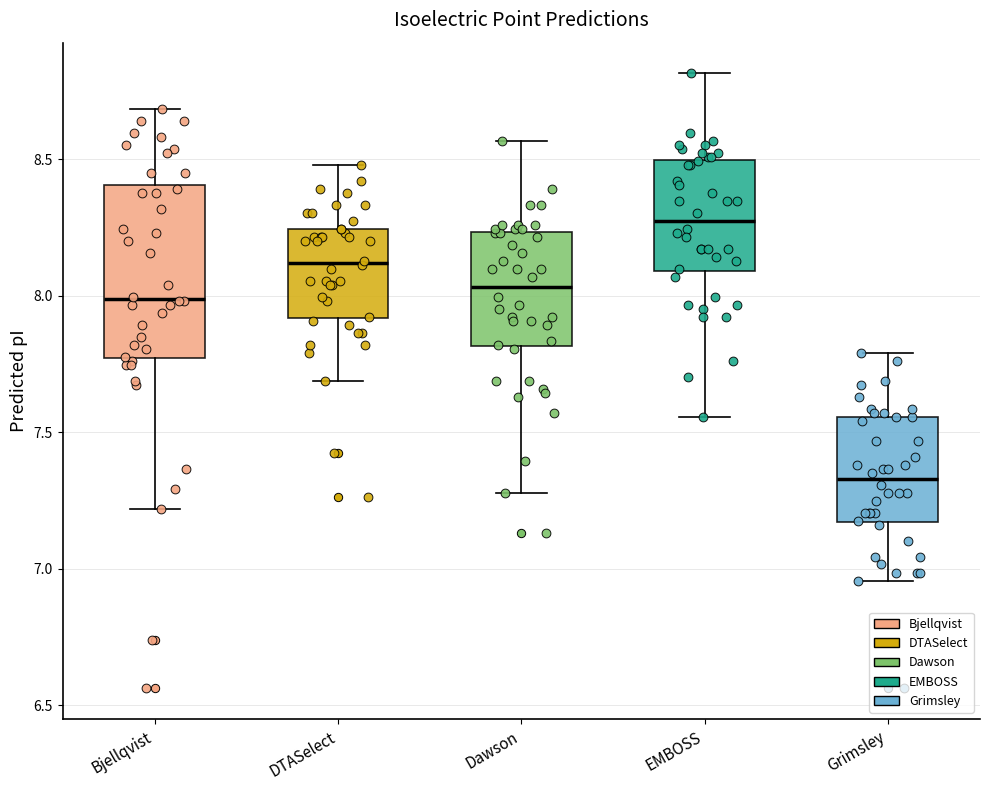

Which box is the tallest, from its lower edge to its upper edge?

Bjellqvist